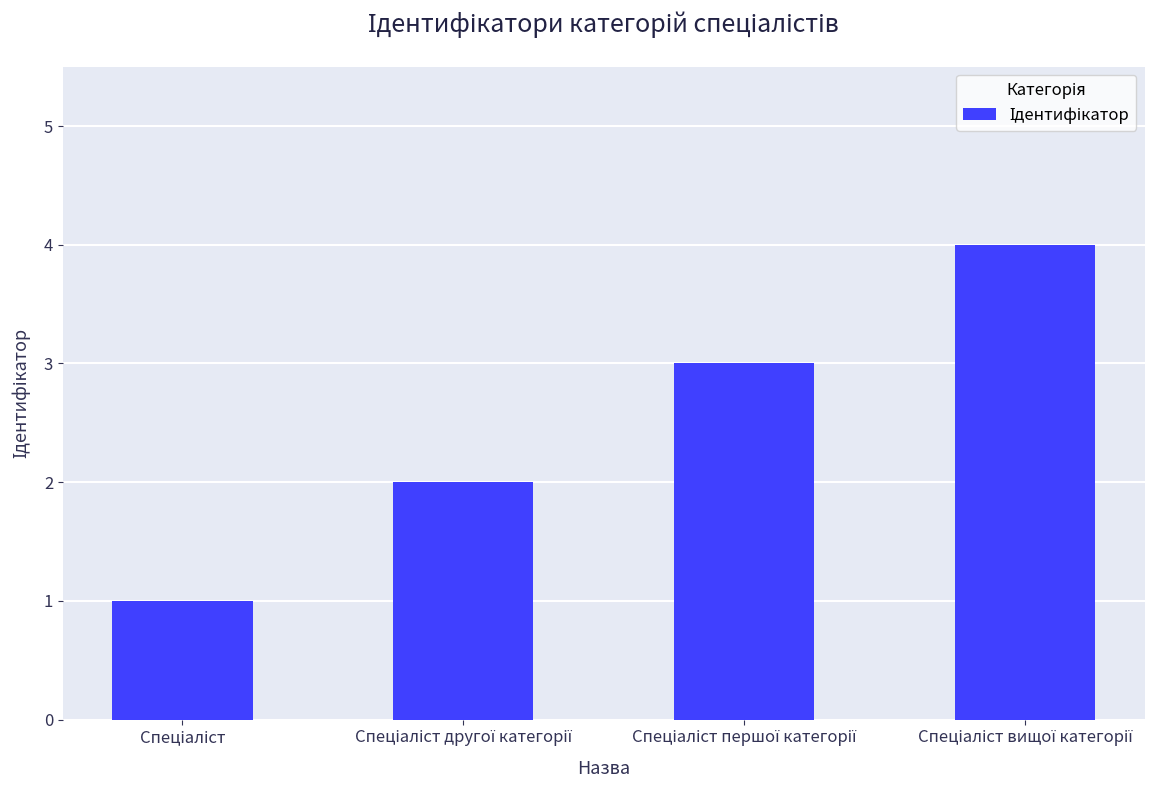

How many values are between 2 and 4?

3